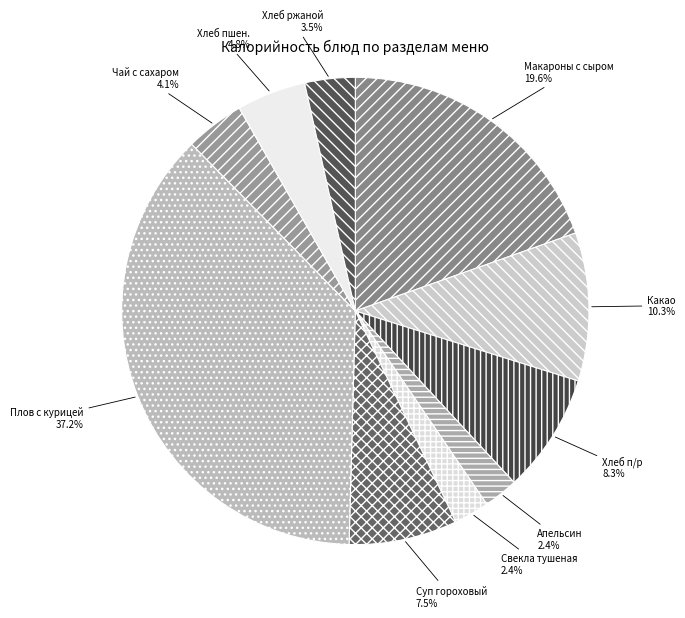

What is the smallest slice in the pie chart?

Фрукты свежие сезонные (апельсин)